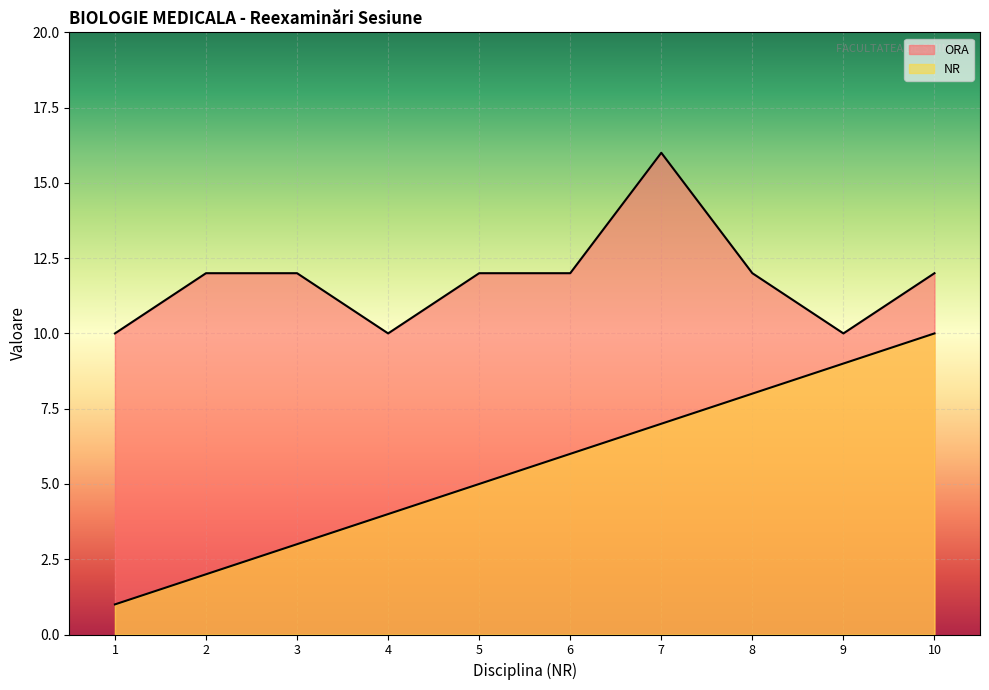

How many lines are shown in the chart?

2